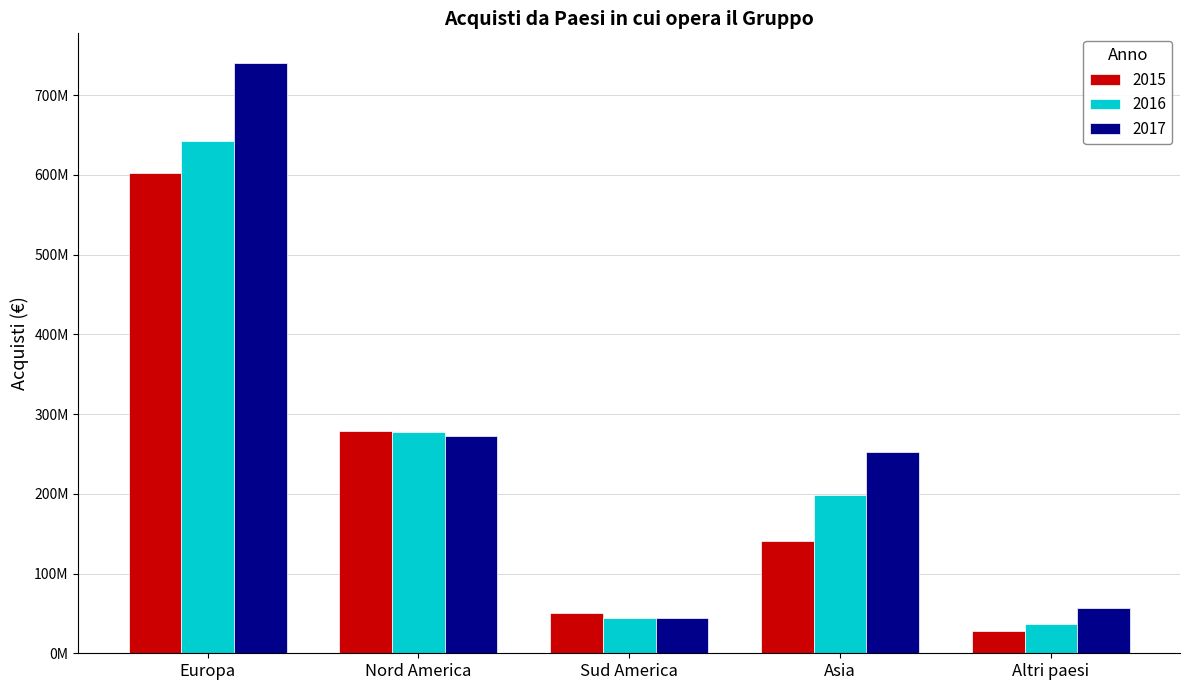

List the series in order of their peak value, lowest first.

2015, 2016, 2017